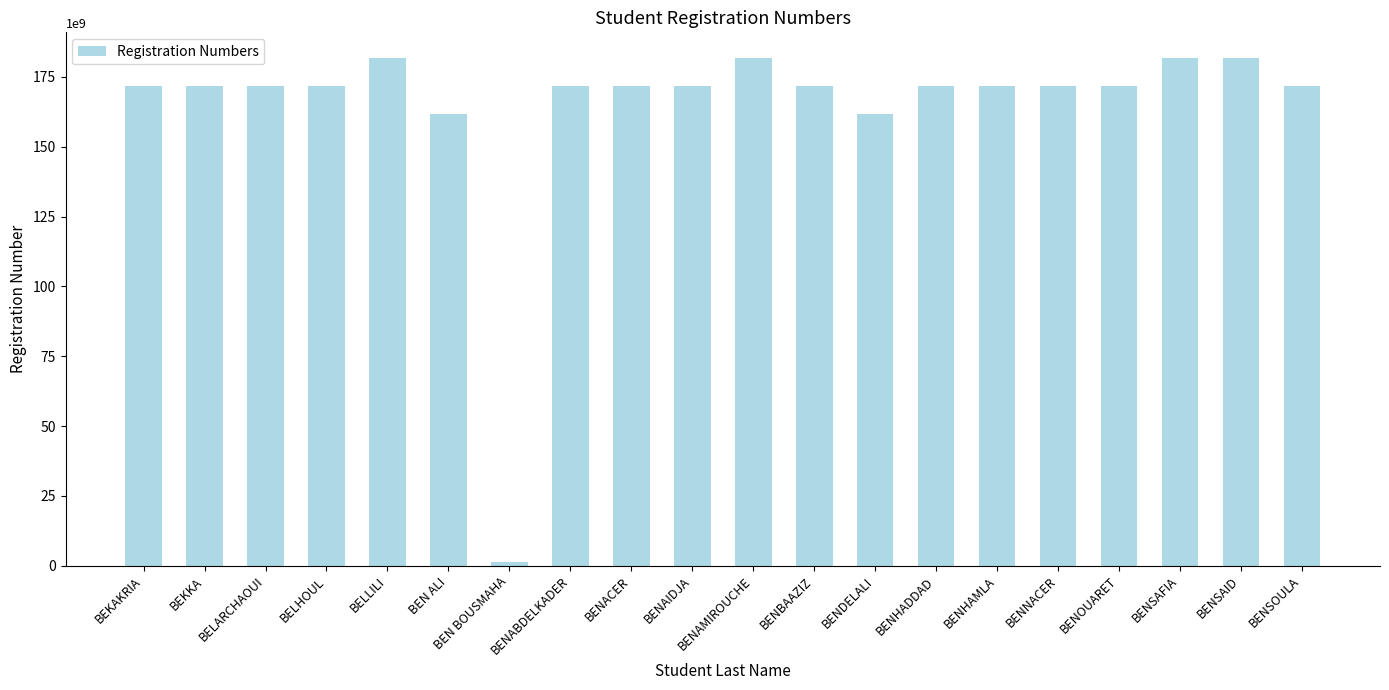

What is the ratio of the value at BELHOUL to the value at BENHAMLA?

1.0